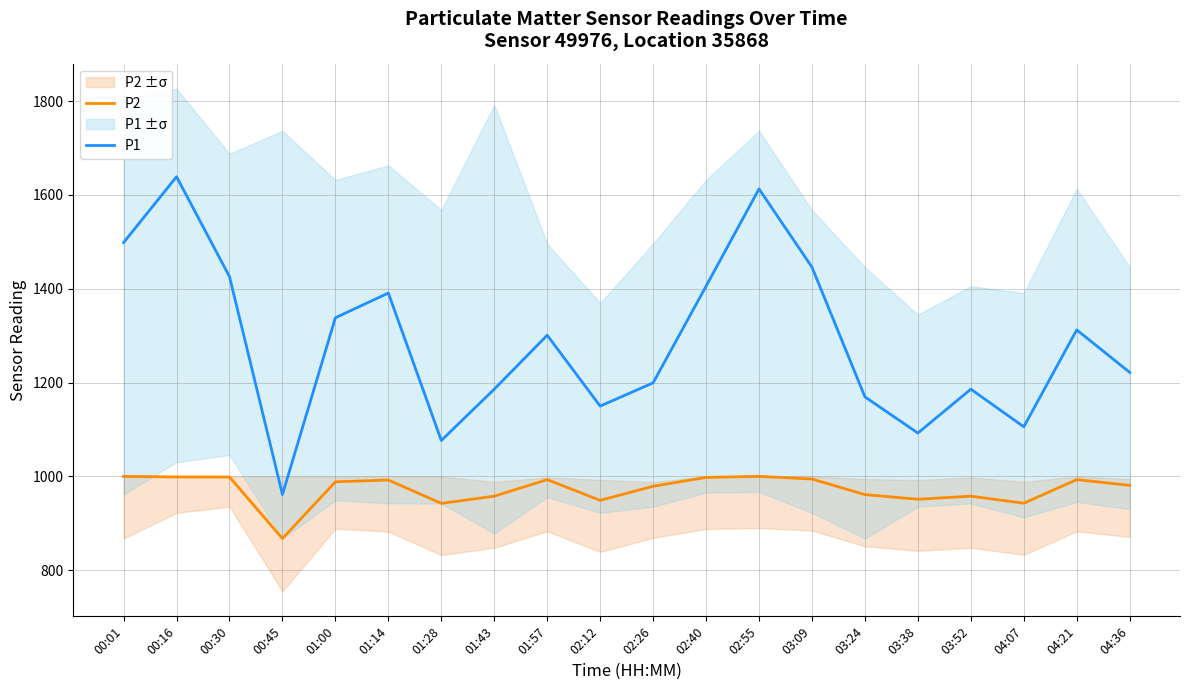

Reading right to left, what are all the values shown in this chart?

P2: 04:36=980.8	04:21=993.0	04:07=942.7	03:52=957.8	03:38=951.2	03:24=961.1	03:09=994.3	02:55=999.9	02:40=997.8	02:26=978.9	02:12=948.8	01:57=993.0	01:43=957.8	01:28=942.4	01:14=992.2	01:00=988.4	00:45=867.5	00:30=998.6	00:16=998.8	00:01=999.9
P1: 04:36=1221.7	04:21=1312.3	04:07=1105.7	03:52=1185.9	03:38=1092.4	03:24=1169.5	03:09=1446.1	02:55=1612.9	02:40=1405.5	02:26=1199.4	02:12=1149.8	01:57=1300.9	01:43=1185.9	01:28=1076.5	01:14=1390.8	01:00=1338.2	00:45=961.4	00:30=1426.0	00:16=1638.9	00:01=1498.5